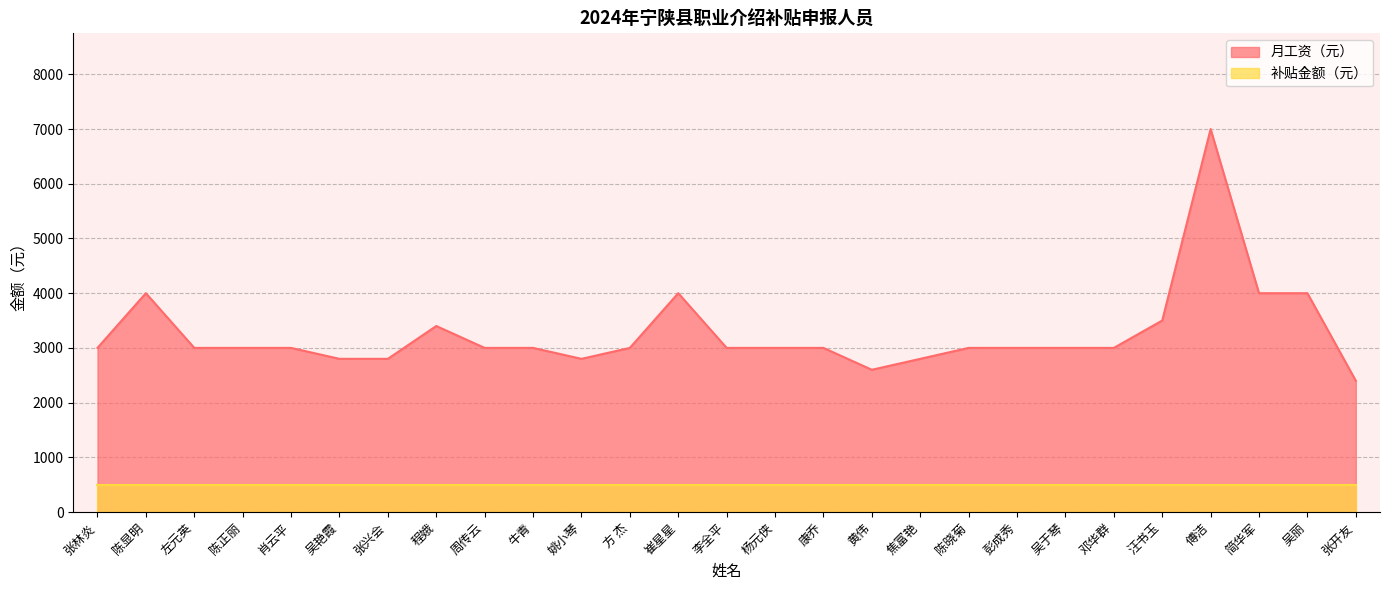

Reading left to right, extract all data points from this chart.

3000	4000	3000	3000	3000	2800	2800	3400	3000	3000	2800	3000	4000	3000	3000	3000	2600	2800	3000	3000	3000	3000	3500	7000	4000	4000	2400